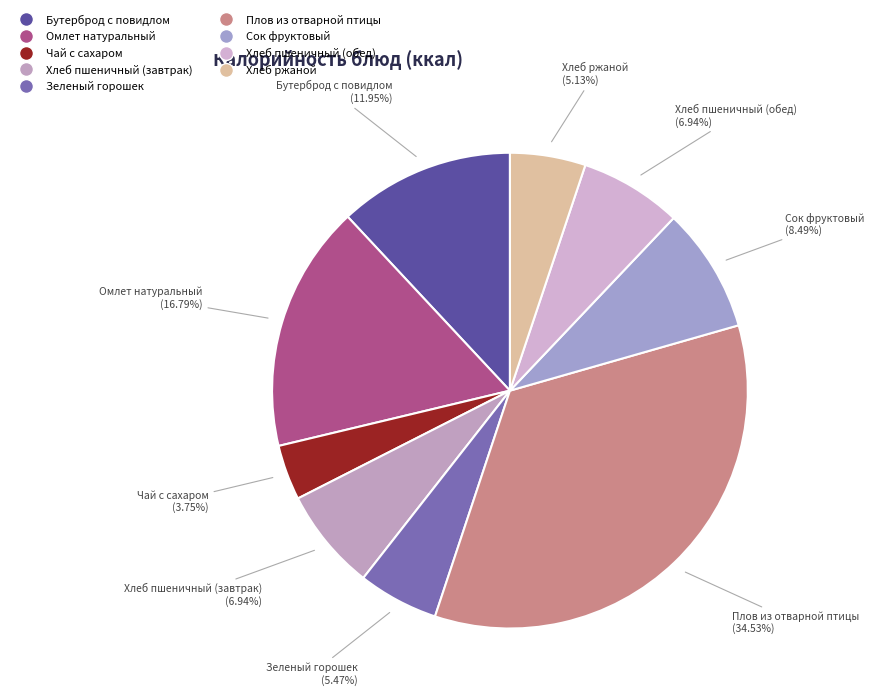

To the nearest percent, what percentage of the pie is Плов из отварной птицы?

35%